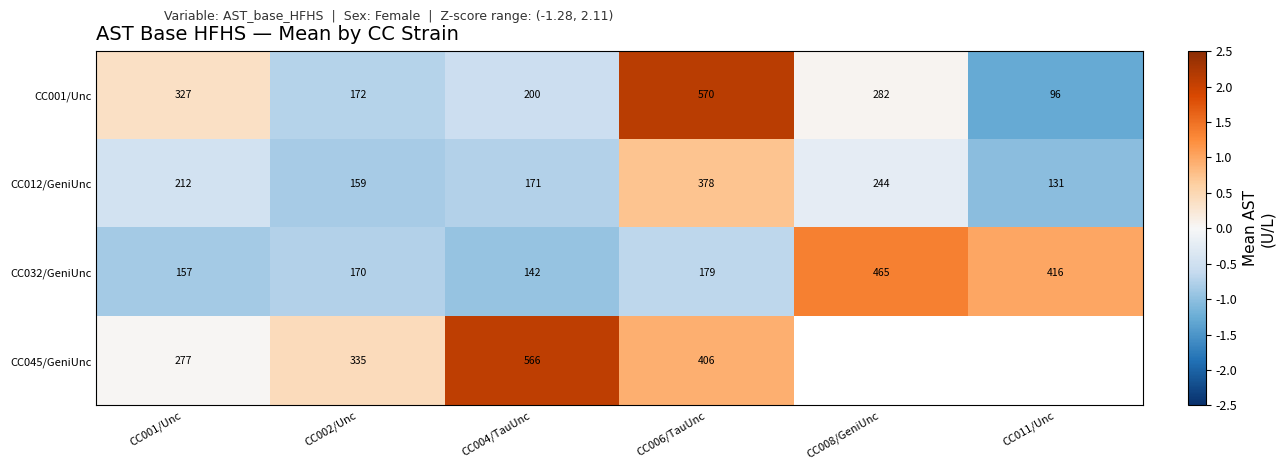

Is the value of CC032/GeniUnc at CC001/Unc greater than the value of CC045/GeniUnc at CC004/TauUnc?

No